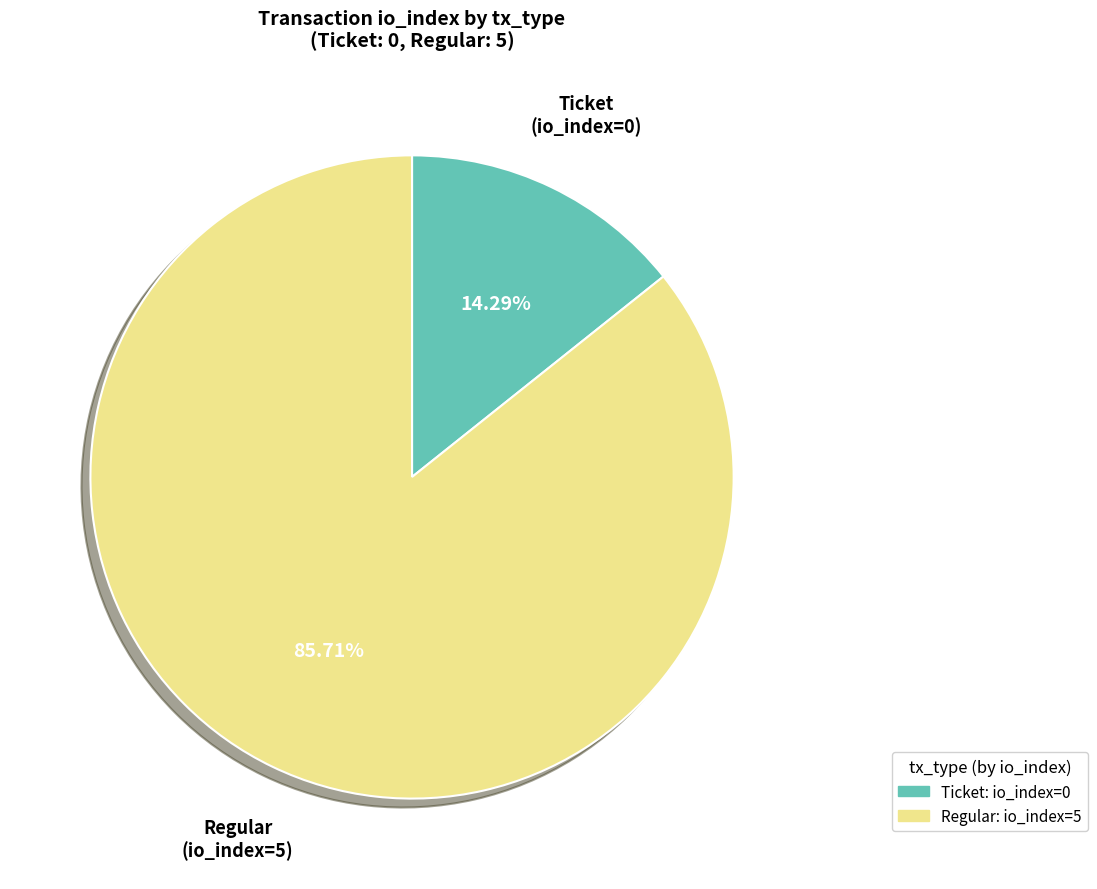

Rank the categories by value from highest to lowest.

Regular: io_index=5, Ticket: io_index=0